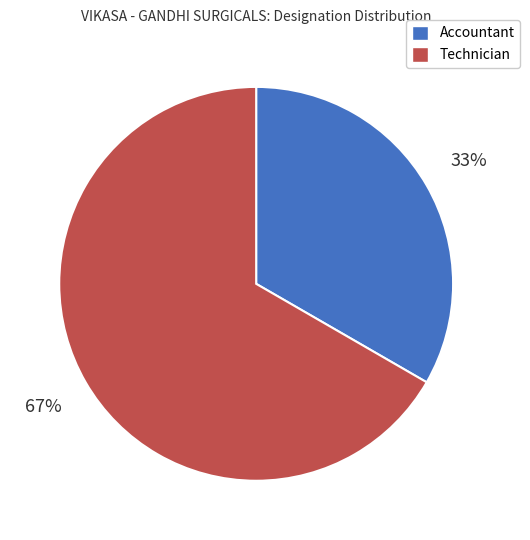

The Accountant slice represents 47% of the pie. True or false?

False